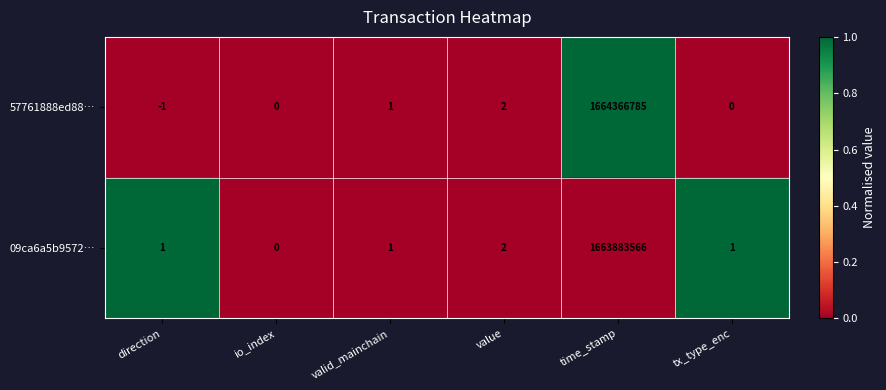

The value of 57761888ed88… at time_stamp is 1664366785. True or false?

True